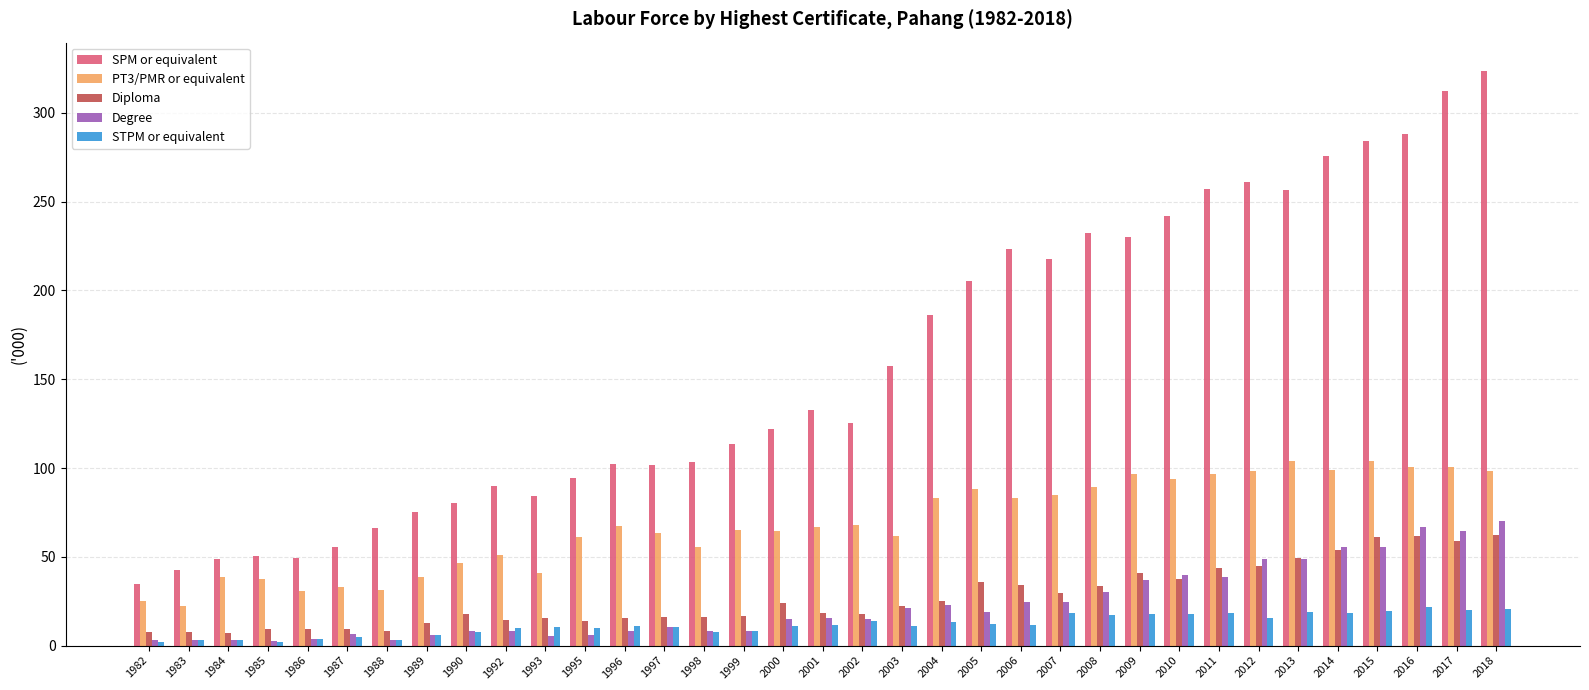

What is the maximum value for Diploma?

62.3